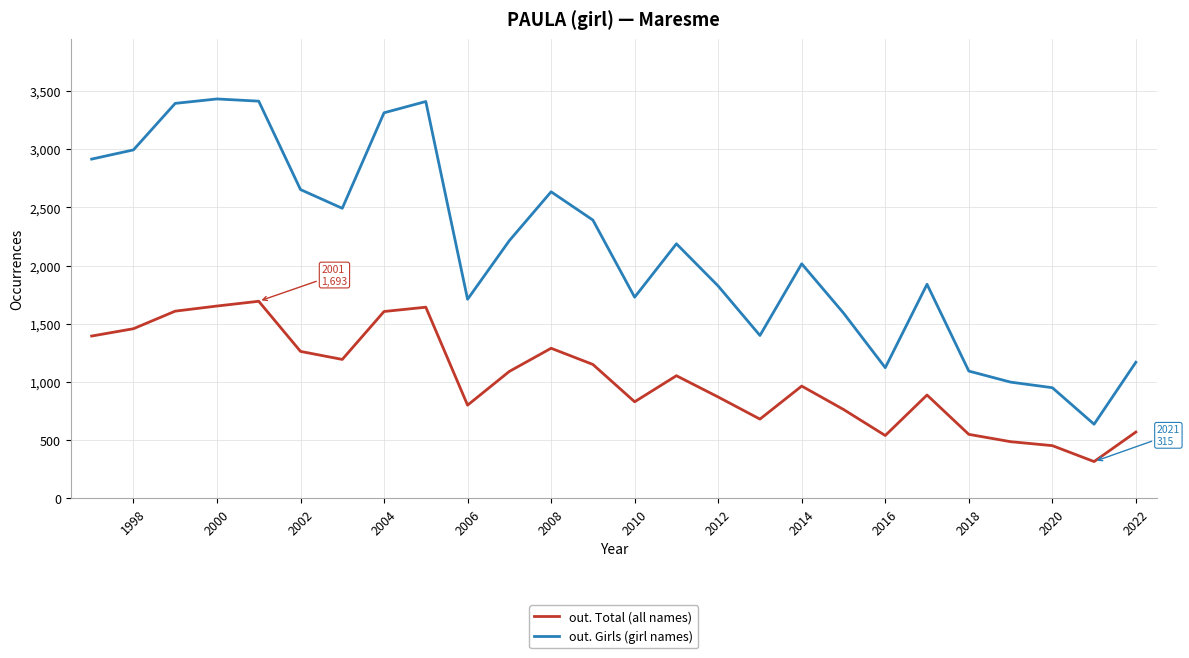

What are all the series names shown in the legend?

out. Total (all names), out. Girls (girl names)